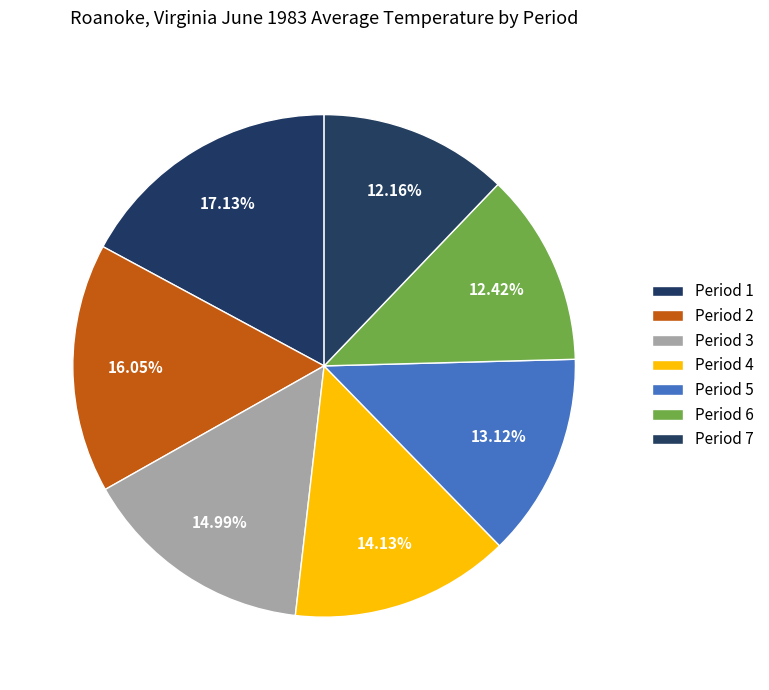

How many segments does this pie chart have?

7